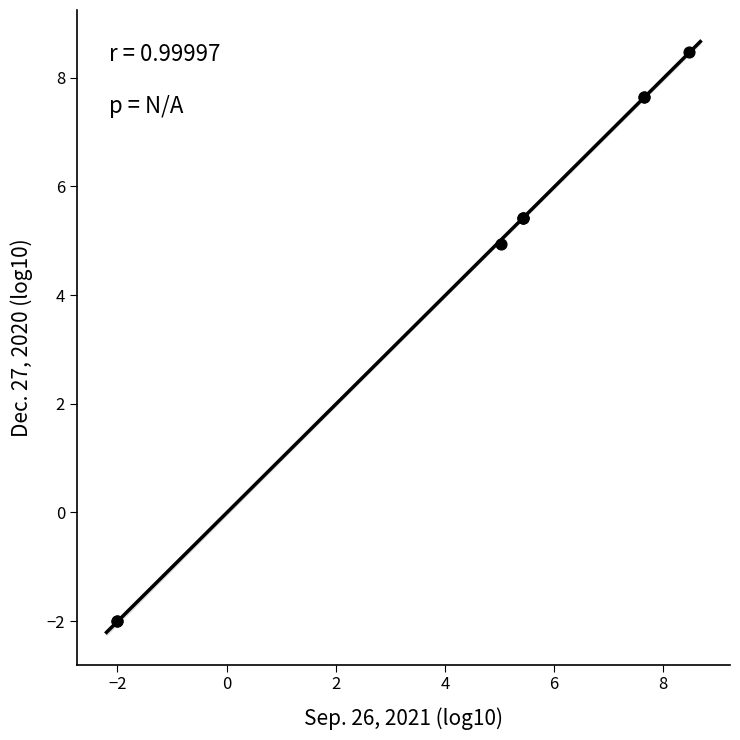

What Y value in the scatter plot is closest to 3?

4.9